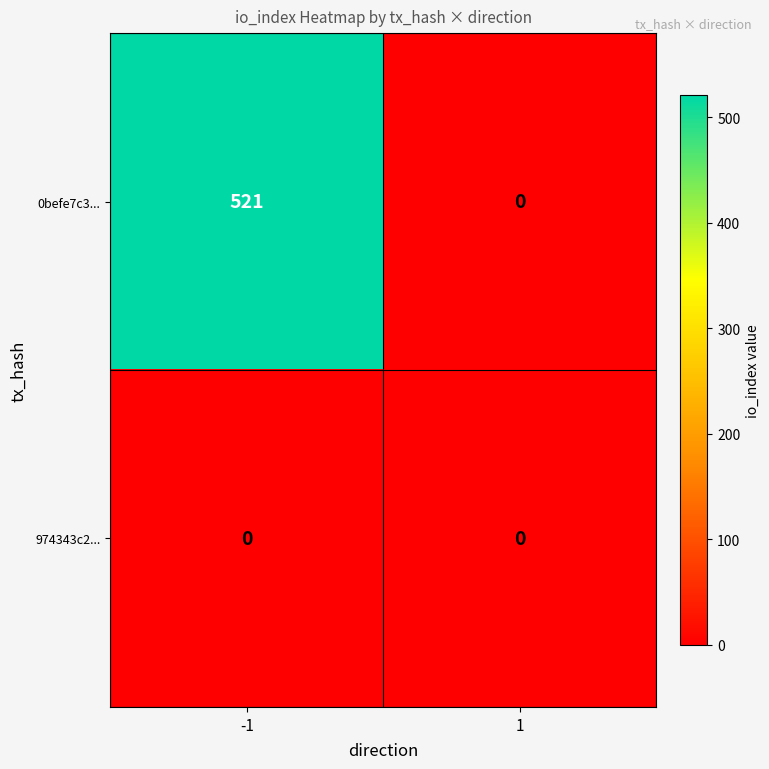

True or false: 974343c2... has a value of 0 at -1.

True